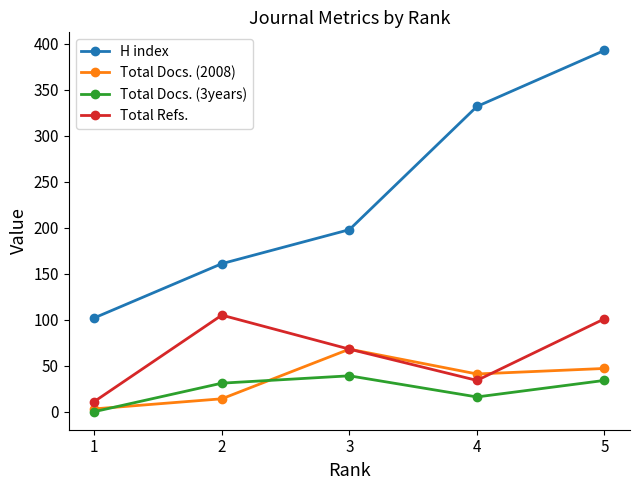

Is this an area chart (filled region under the line)?

No